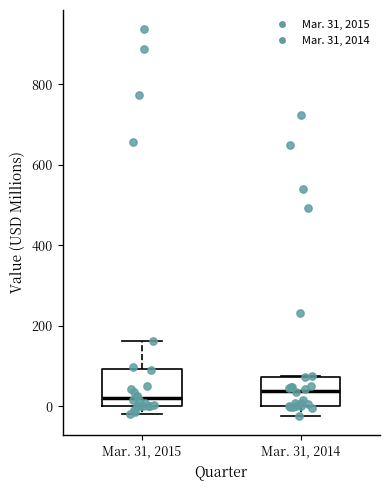

Where is the upper edge of the box for Mar. 31, 2015 on the y-axis? The values are not printed on the chart, so give them approximately, as read against the axis.

100